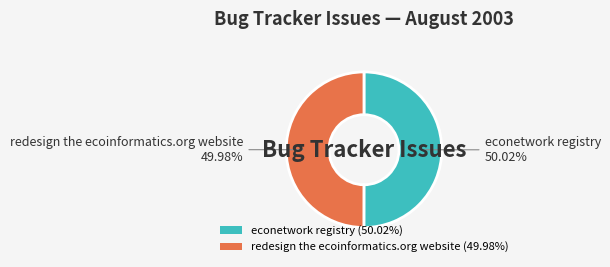

What is the ratio of the value at redesign the ecoinformatics.org website to the value at econetwork registry?

1.0